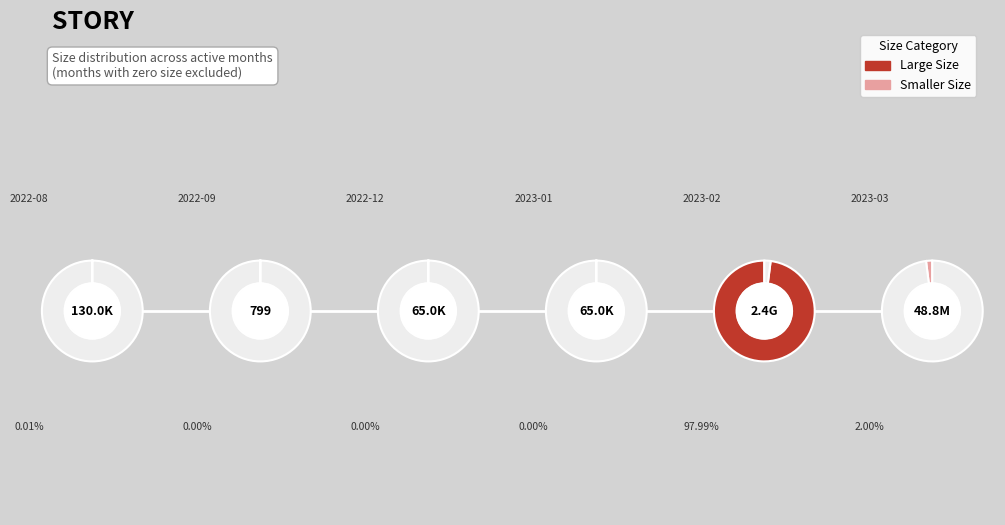

The 2022-12 slice represents 1% of the pie. True or false?

False